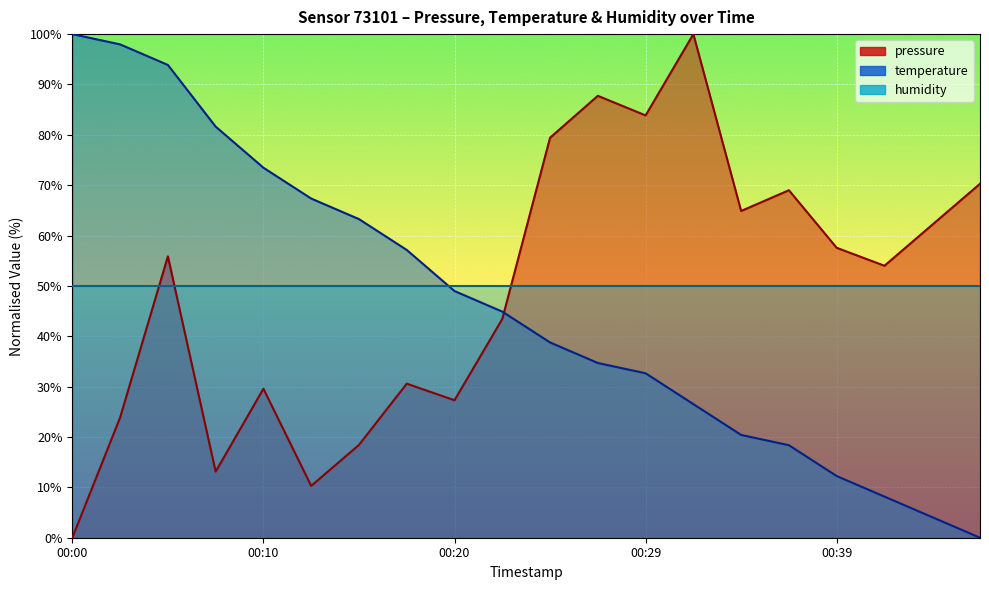

Reading left to right, list all the values displayed in this chart.

pressure: 00:00=0.0	00:03=23.9	00:05=55.9	00:08=13.1	00:10=29.6	00:12=10.3	00:15=18.4	00:17=30.6	00:20=27.3	00:22=43.4	00:25=79.4	00:27=87.7	00:29=83.9	00:32=100.0	00:34=64.9	00:37=69.0	00:39=57.6	00:42=54.0	00:44=62.1	00:47=70.3
temperature: 00:00=100.0	00:03=98.0	00:05=93.9	00:08=81.6	00:10=73.5	00:12=67.3	00:15=63.3	00:17=57.1	00:20=49.0	00:22=44.9	00:25=38.8	00:27=34.7	00:29=32.7	00:32=26.5	00:34=20.4	00:37=18.4	00:39=12.2	00:42=8.2	00:44=4.1	00:47=0.0